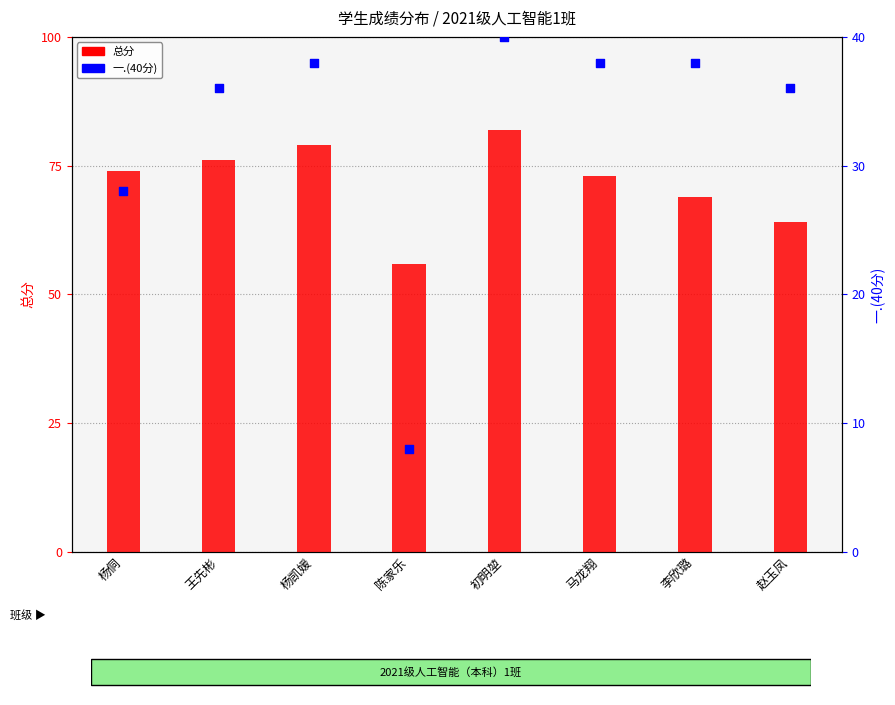

At how many categories does at least one series exceed 66?

6